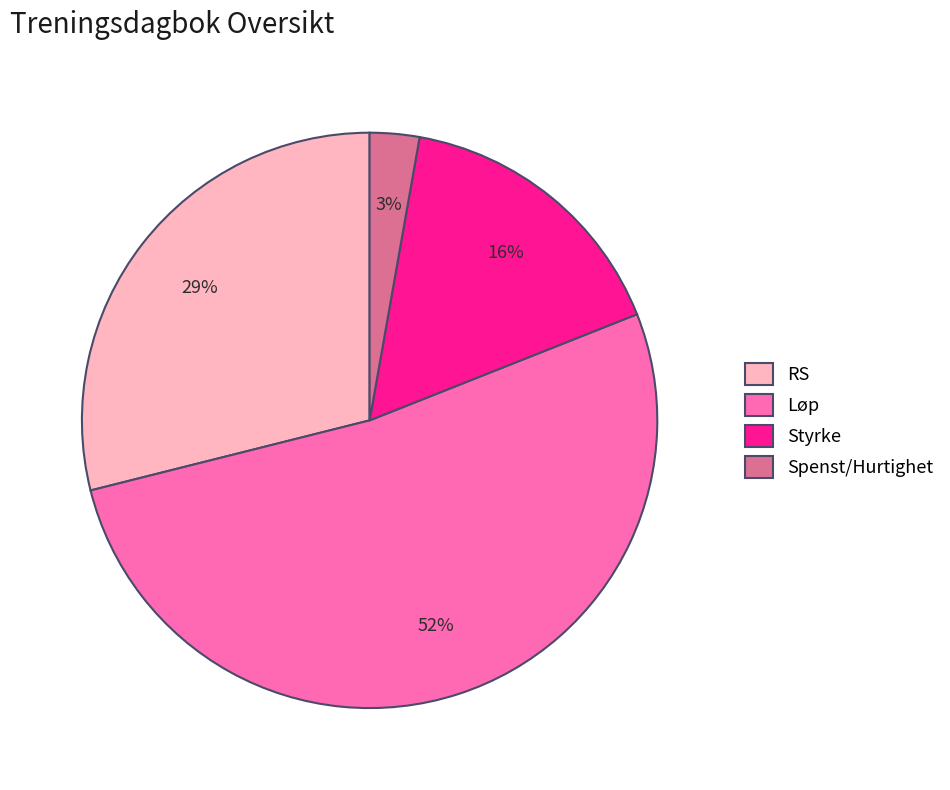

Is the sum of Spenst/Hurtighet and Styrke greater than half?

No